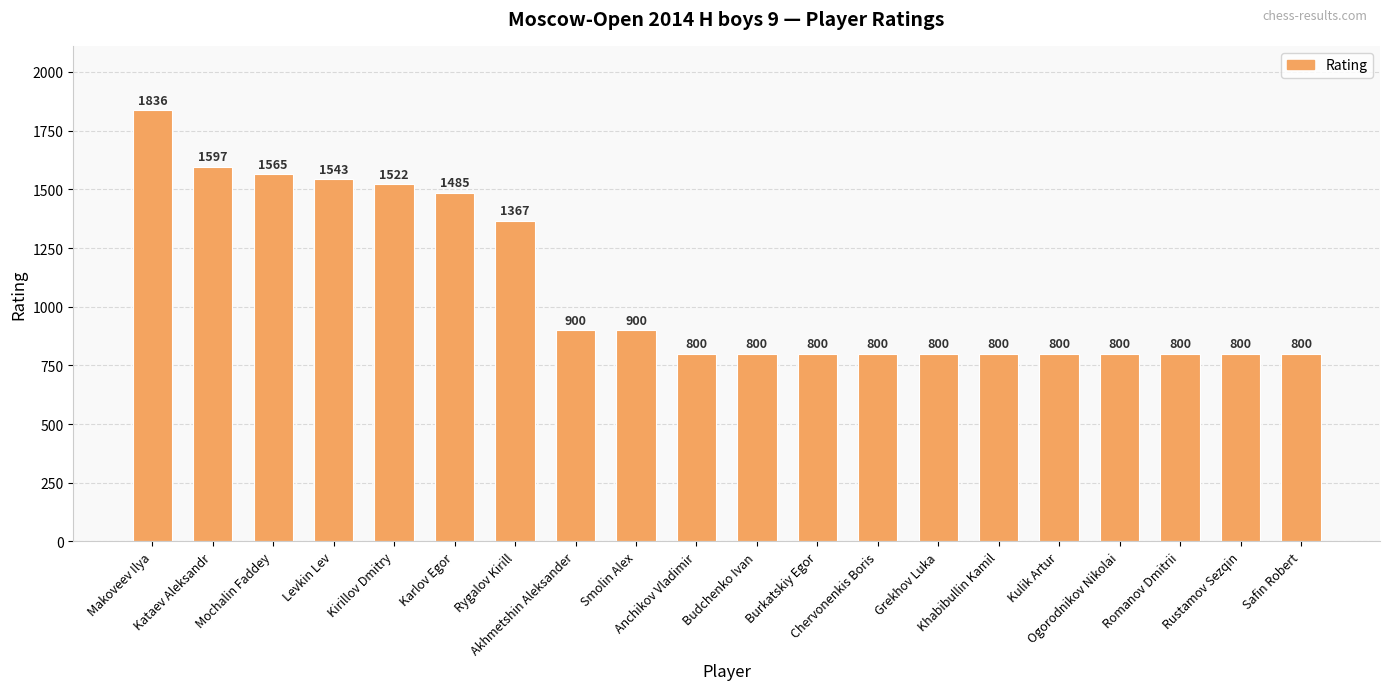

Reading left to right, list all the values displayed in this chart.

1836	1597	1565	1543	1522	1485	1367	900	900	800	800	800	800	800	800	800	800	800	800	800